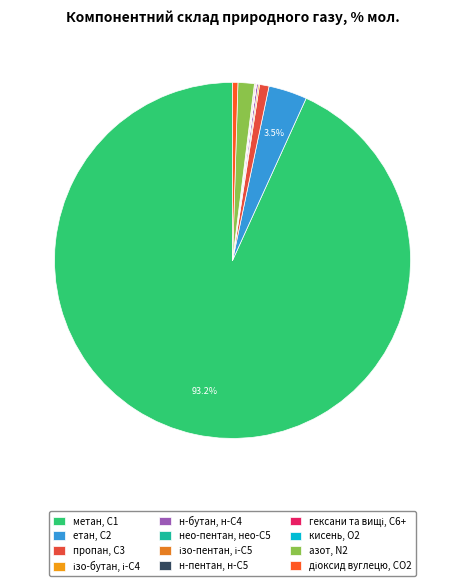

Which category has the biggest portion of the pie?

метан, С1